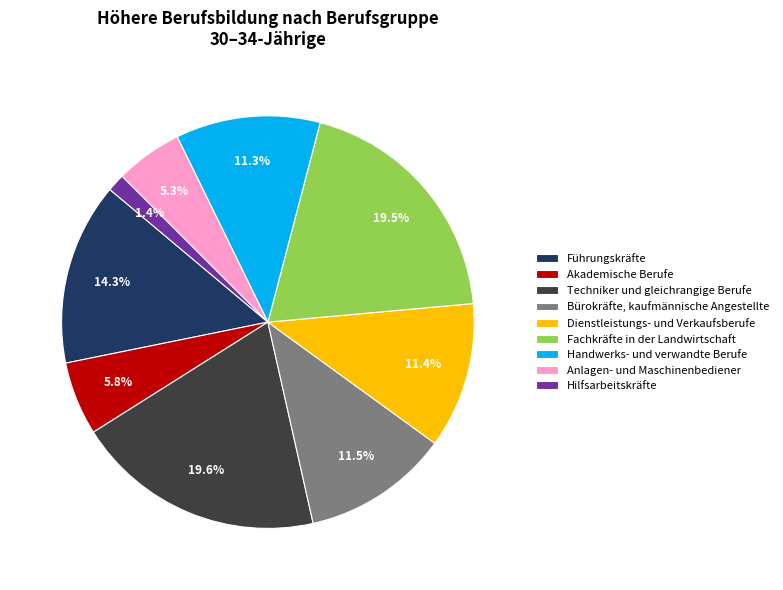

What is the ratio of the value at Techniker und gleichrangige Berufe to the value at Fachkräfte in der Landwirtschaft?

1.0